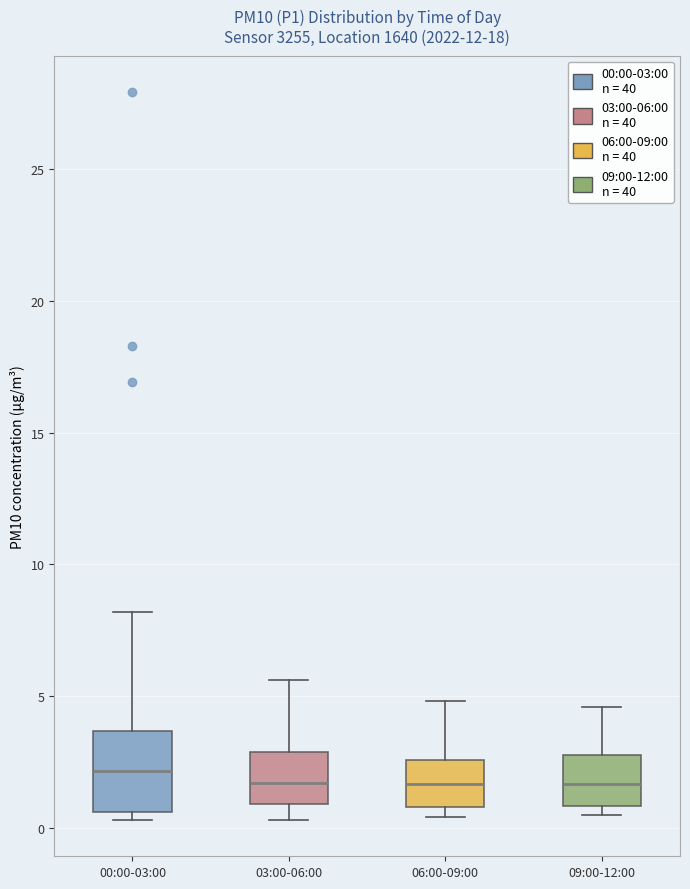

Where does the median line of the box for 06:00-09:00 sit on the y-axis? The values are not printed on the chart, so give them approximately, as read against the axis.

1.5